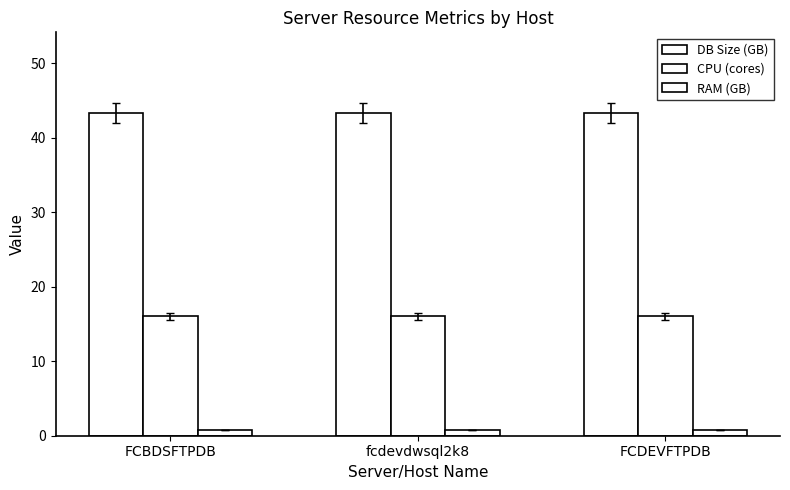

Count the number of data series in this chart.

3